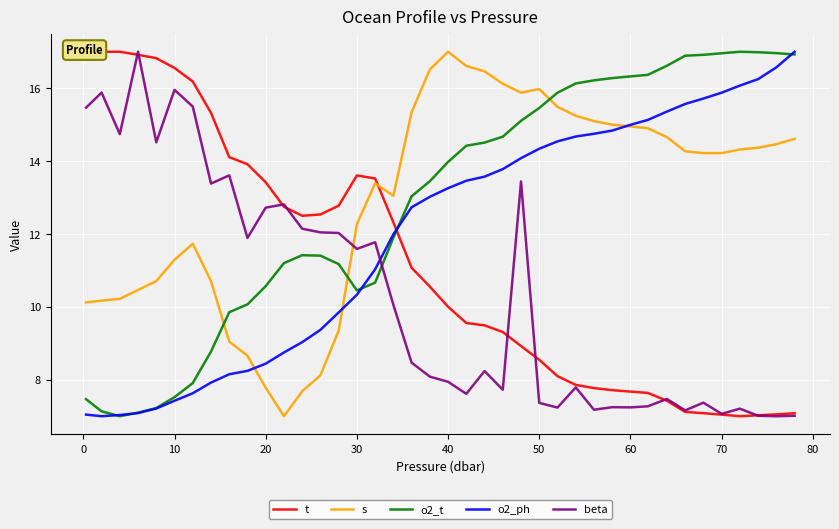

Reading left to right, what are all the values shown in this chart?

t: 17.0	17.0	17.0	16.9	16.8	16.6	16.2	15.3	14.1	13.9	13.4	12.7	12.5	12.5	12.8	13.6	13.5	12.3	11.1	10.6	10.0	9.6	9.5	9.3	8.9	8.5	8.1	7.9	7.8	7.7	7.7	7.6	7.4	7.1	7.1	7.0	7.0	7.0	7.1	7.1
s: 10.1	10.2	10.2	10.5	10.7	11.3	11.7	10.7	9.0	8.7	7.8	7.0	7.7	8.1	9.3	12.3	13.4	13.0	15.3	16.5	17.0	16.6	16.5	16.1	15.9	16.0	15.5	15.2	15.1	15.0	15.0	14.9	14.7	14.3	14.2	14.2	14.3	14.4	14.5	14.6
o2_t: 7.5	7.1	7.0	7.1	7.2	7.5	7.9	8.8	9.9	10.1	10.6	11.2	11.4	11.4	11.2	10.5	10.7	11.9	13.0	13.4	14.0	14.4	14.5	14.7	15.1	15.5	15.9	16.1	16.2	16.3	16.3	16.4	16.6	16.9	16.9	17.0	17.0	17.0	17.0	16.9
o2_ph: 7.0	7.0	7.0	7.1	7.2	7.4	7.6	7.9	8.2	8.2	8.4	8.7	9.0	9.4	9.8	10.3	11.0	12.0	12.7	13.0	13.3	13.5	13.6	13.8	14.1	14.3	14.5	14.7	14.7	14.8	15.0	15.1	15.4	15.6	15.7	15.9	16.1	16.2	16.6	17.0
beta: 15.5	15.9	14.7	17.0	14.5	16.0	15.5	13.4	13.6	11.9	12.7	12.8	12.1	12.0	12.0	11.6	11.8	10.1	8.5	8.1	7.9	7.6	8.2	7.7	13.4	7.4	7.2	7.8	7.2	7.2	7.2	7.3	7.5	7.2	7.4	7.1	7.2	7.0	7.0	7.0